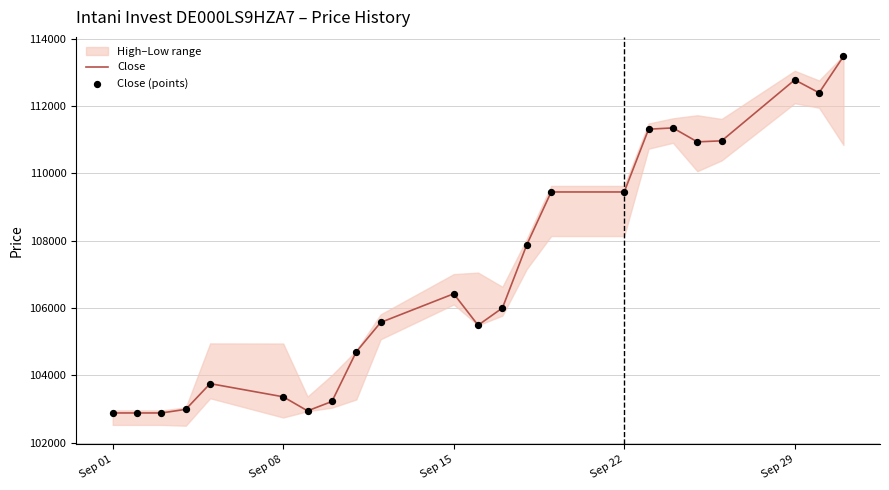

Which series contains the highest Y value?

Close